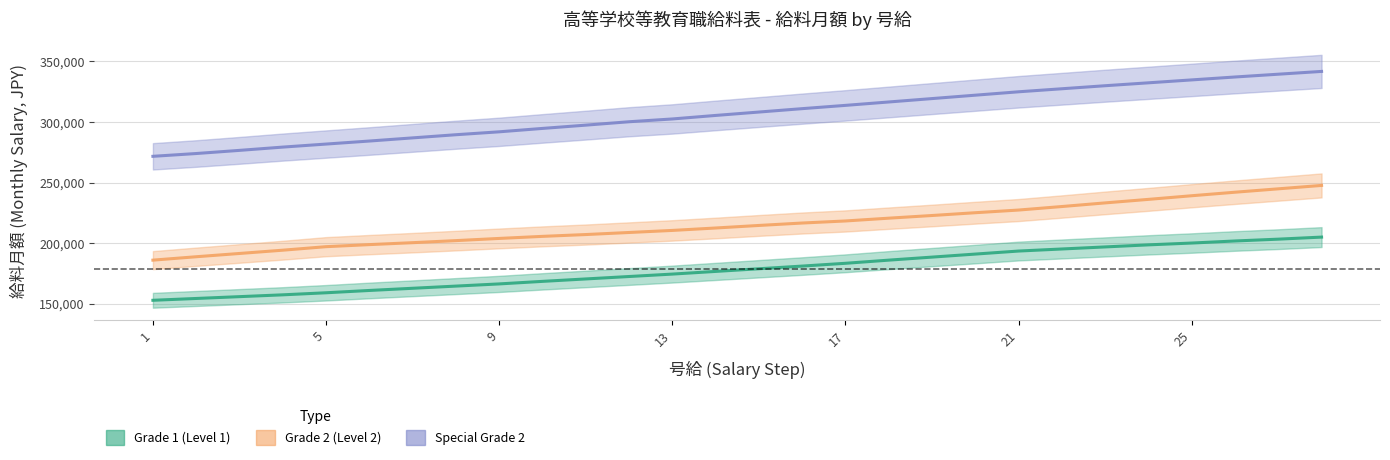

What is the spread (max minus min) of values at 19?

130700